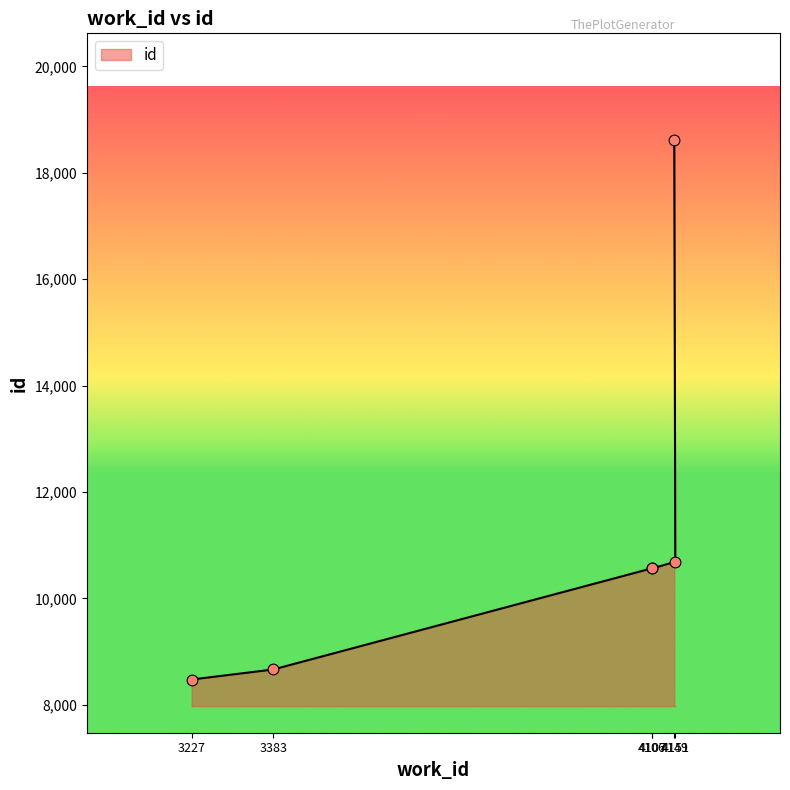

What is the change in value from 3383 to 4107?

+1902